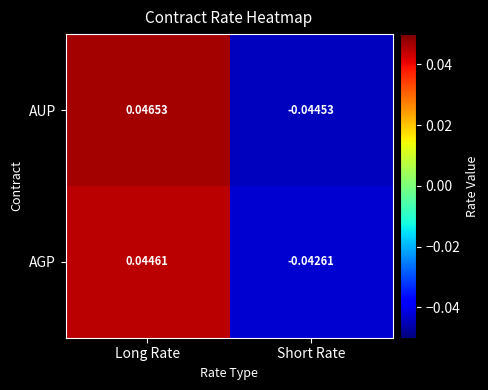

Between Long Rate and Short Rate, which series saw the biggest shift?

AUP